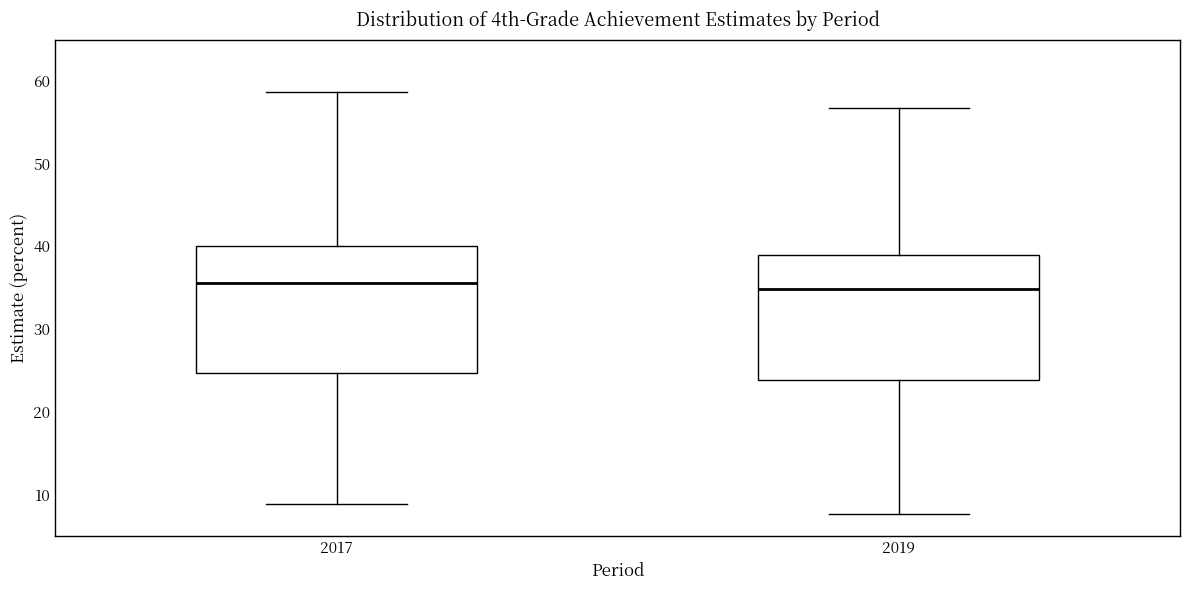

Reading left to right, transcribe this box plot: for each box, give where its median line is, the range the box spans, and where its two whiskers end, as read against the y-axis. The values are not printed on the chart, so give them approximately, as read against the axis.

2017: median 36, box 25 to 40, whiskers 9 to 59
2019: median 35, box 24 to 39, whiskers 8 to 57